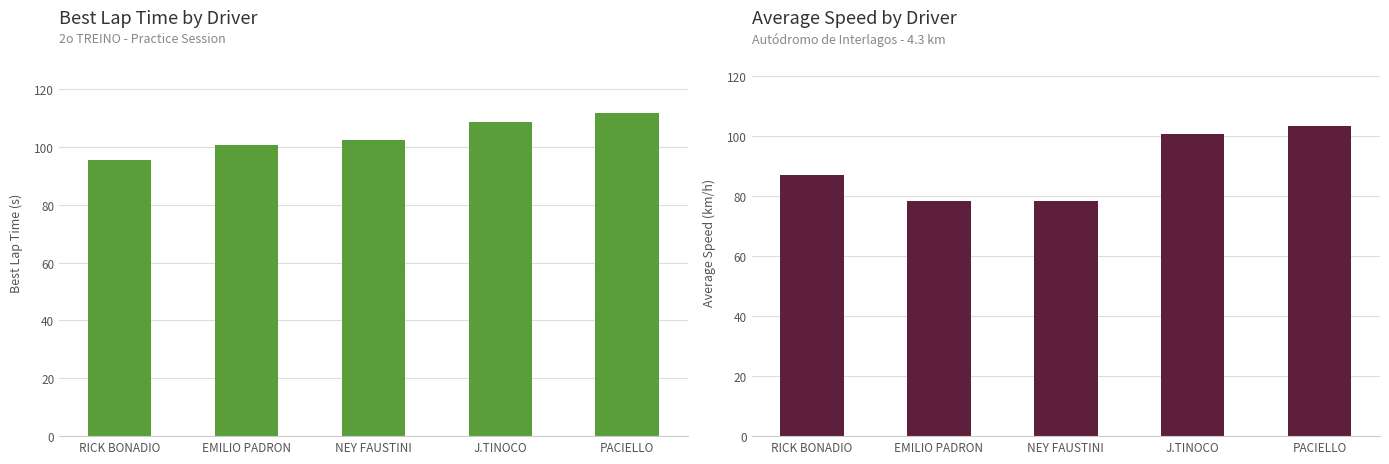

Which category has the highest value across all series?

PACIELLO